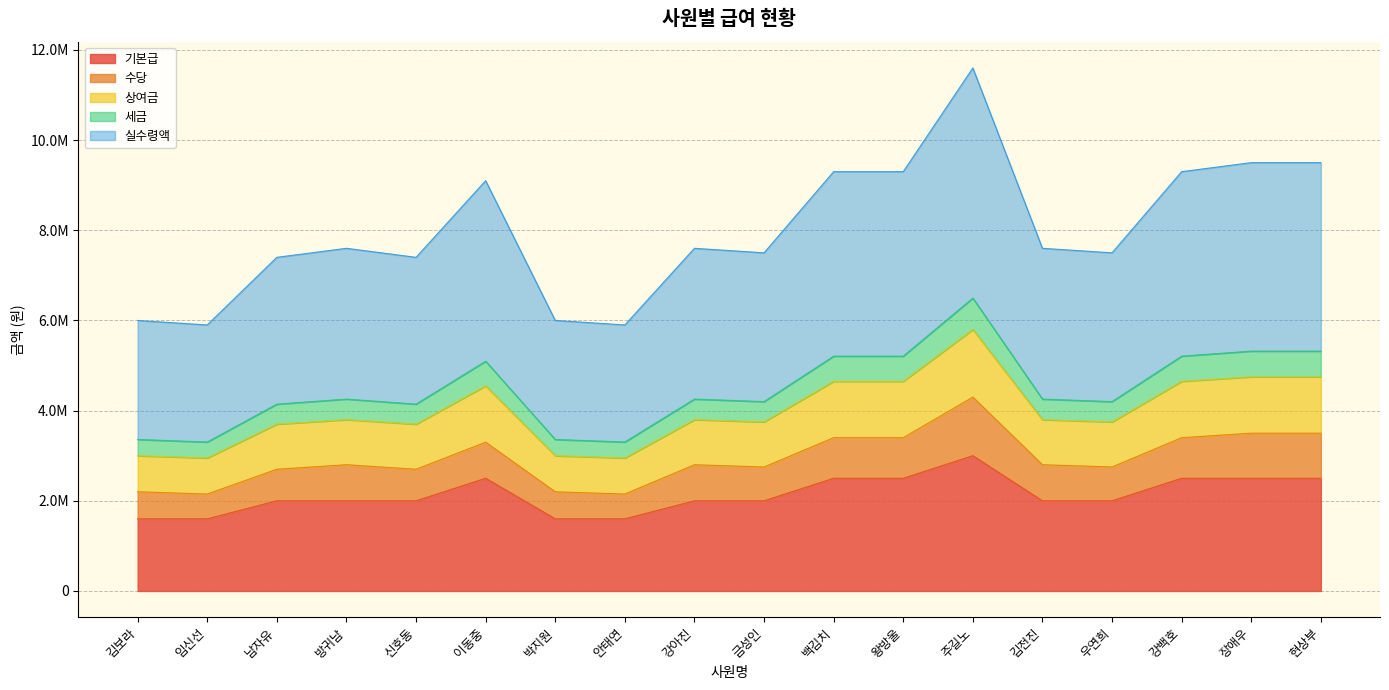

What is the label of the 17th point from the right?

임신선